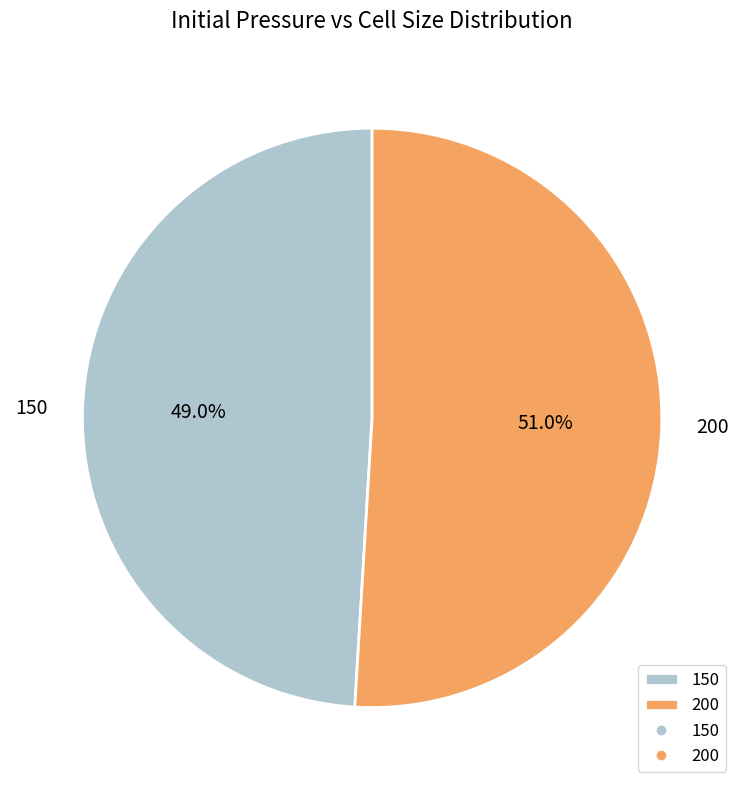

The 150 slice represents 49% of the pie. True or false?

True